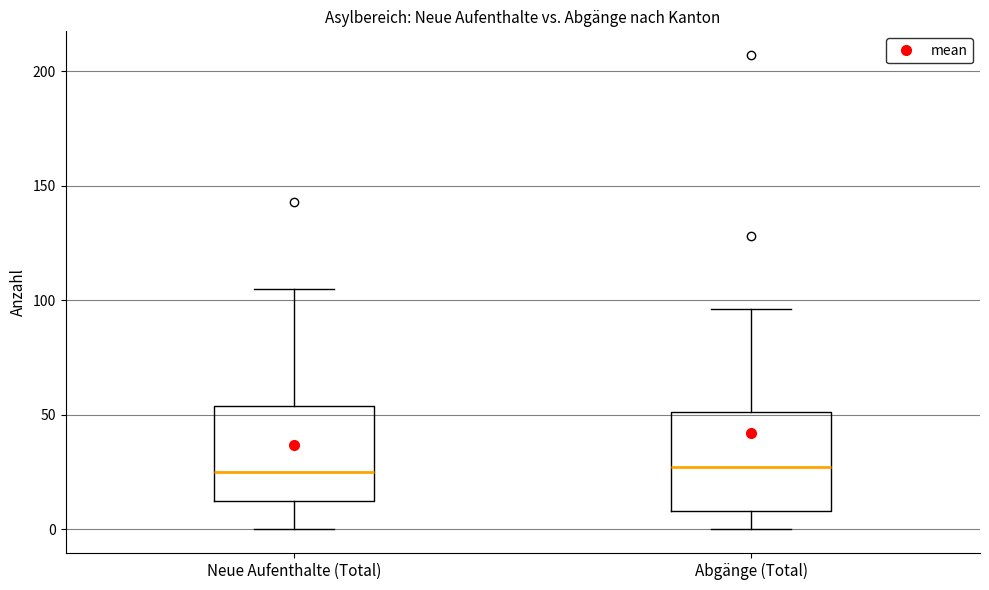

Where does the median line of the box for Neue Aufenthalte (Total) sit on the y-axis? The values are not printed on the chart, so give them approximately, as read against the axis.

25